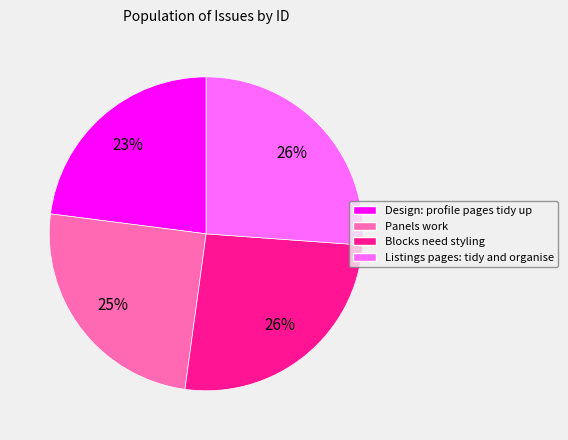

Is the sum of Listings pages: tidy and organise and Blocks need styling greater than half?

Yes